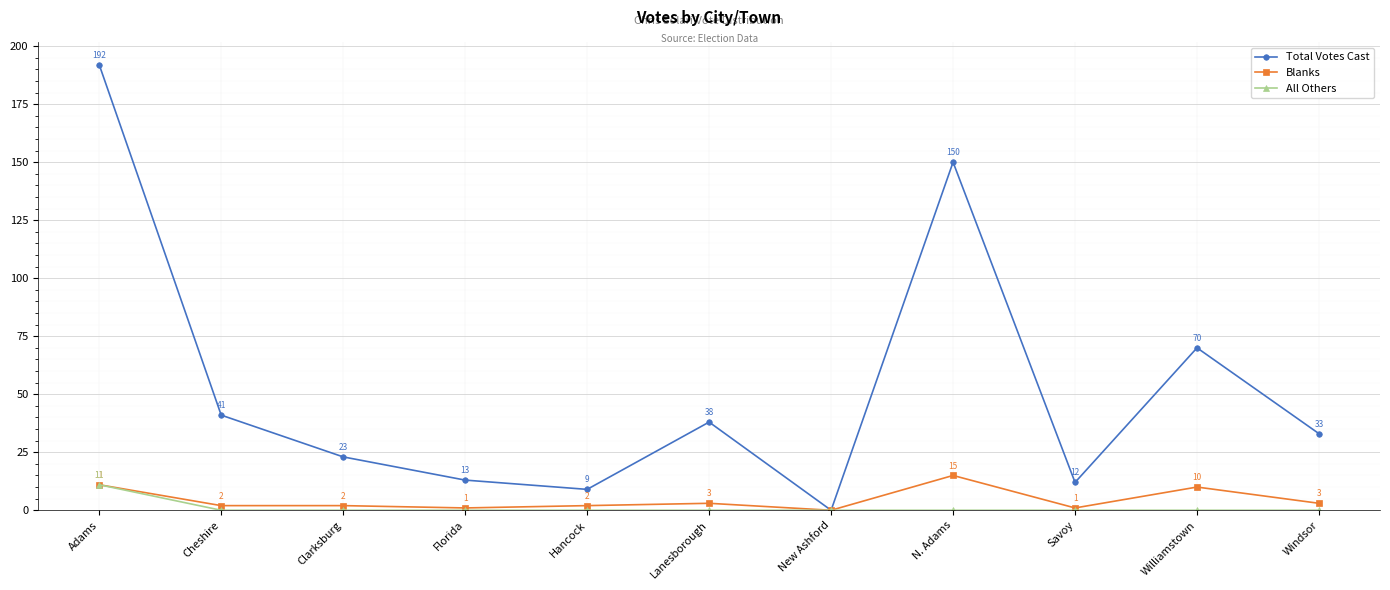

What position from the left is Williamstown?

10